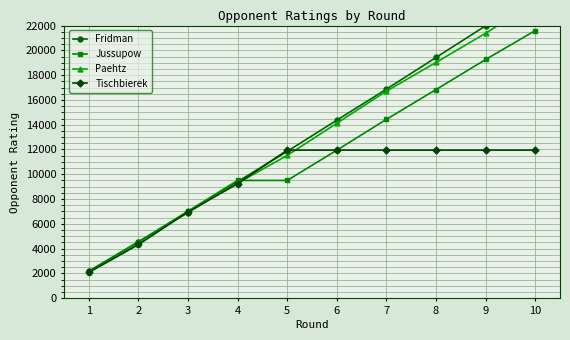

Reading left to right, extract all data points from this chart.

Fridman: 2181	4550	6909	9406	11848	14364	16869	19423	21980	24513
Jussupow: 2165	4554	7025	9503	9503	11942	14432	16835	19261	21592
Paehtz: 2090	4350	7000	9282	11519	14118	16708	19022	21378	23943
Tischbierek: 2087	4335	6967	9238	11949	11949	11949	11949	11949	11949